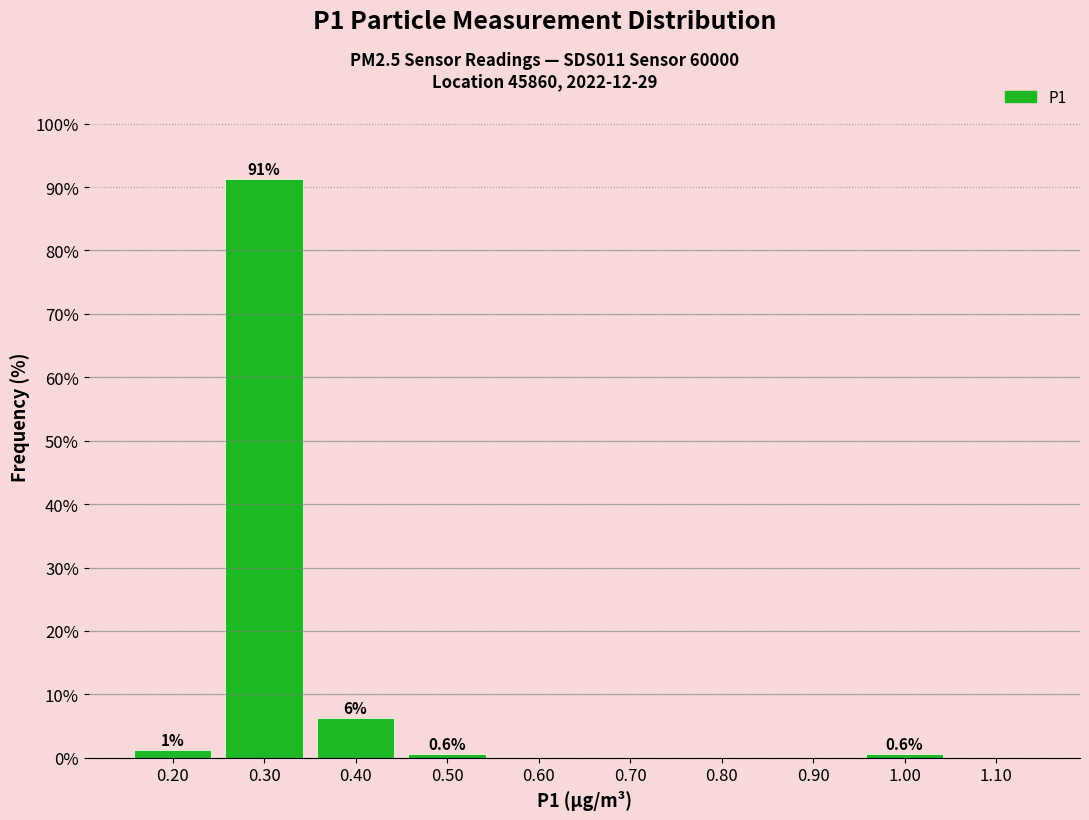

Which range on the x-axis has the tallest bar?

0.25 to 0.35